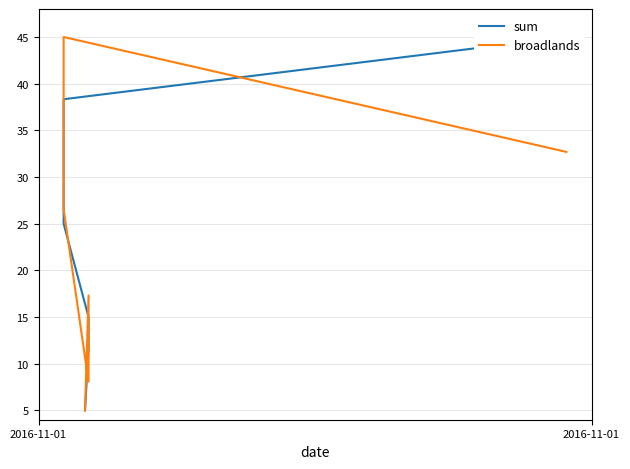

What is the minimum value for broadlands?

5.0